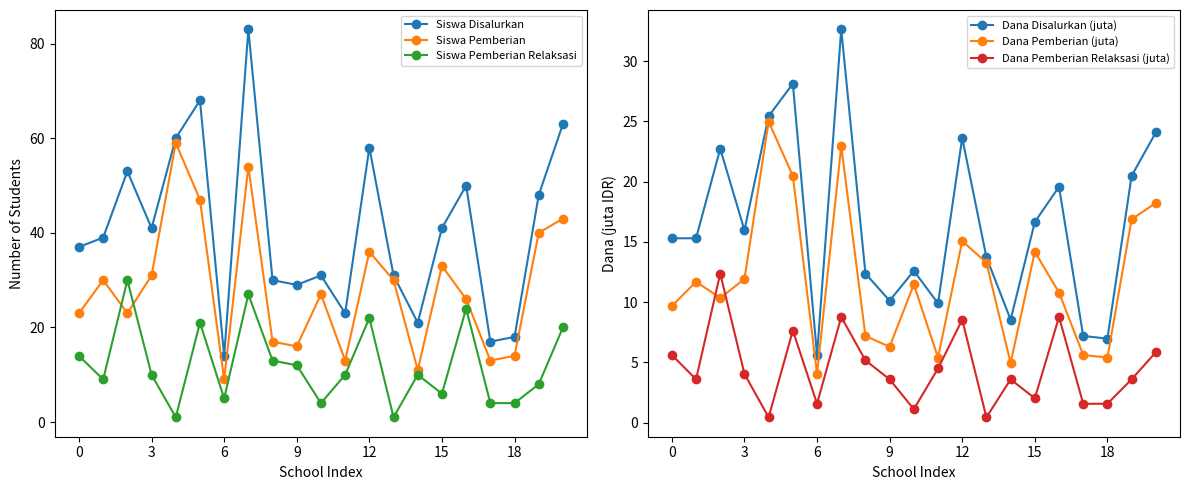

Rank the series at 17 from highest to lowest value.

Siswa Disalurkan, Siswa Pemberian, Dana Disalurkan (juta), Dana Pemberian (juta), Siswa Pemberian Relaksasi, Dana Pemberian Relaksasi (juta)